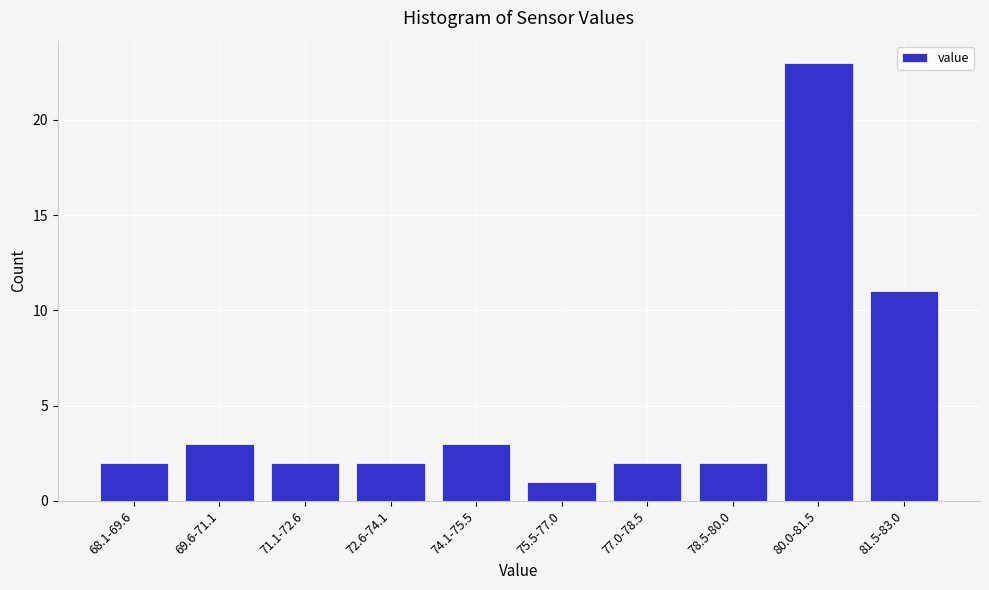

Reading left to right, transcribe all the data shown in this chart.

2	3	2	2	3	1	2	2	23	11